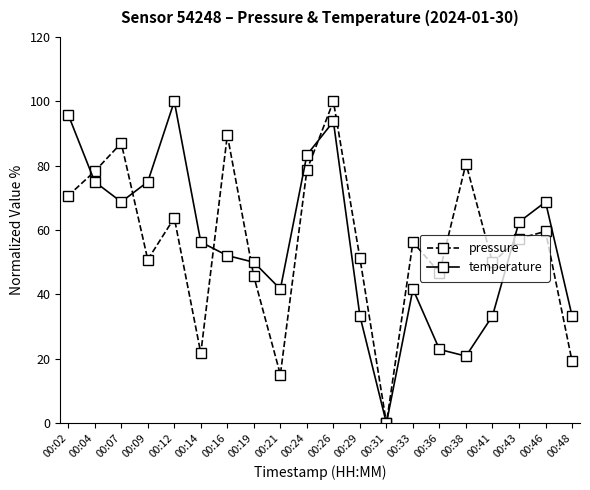

In pressure, how many points are higher than both neighbors (excluding endpoints)?

7